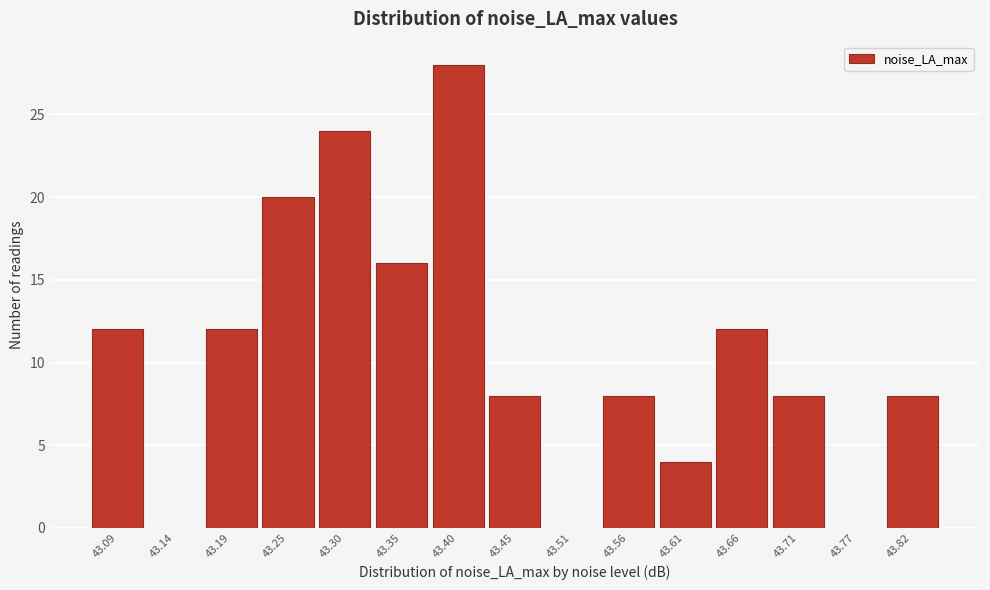

Reading left to right, extract all data points from this chart.

43.09=12	43.14=0	43.19=12	43.25=20	43.30=24	43.35=16	43.40=28	43.45=8	43.51=0	43.56=8	43.61=4	43.66=12	43.71=8	43.77=0	43.82=8